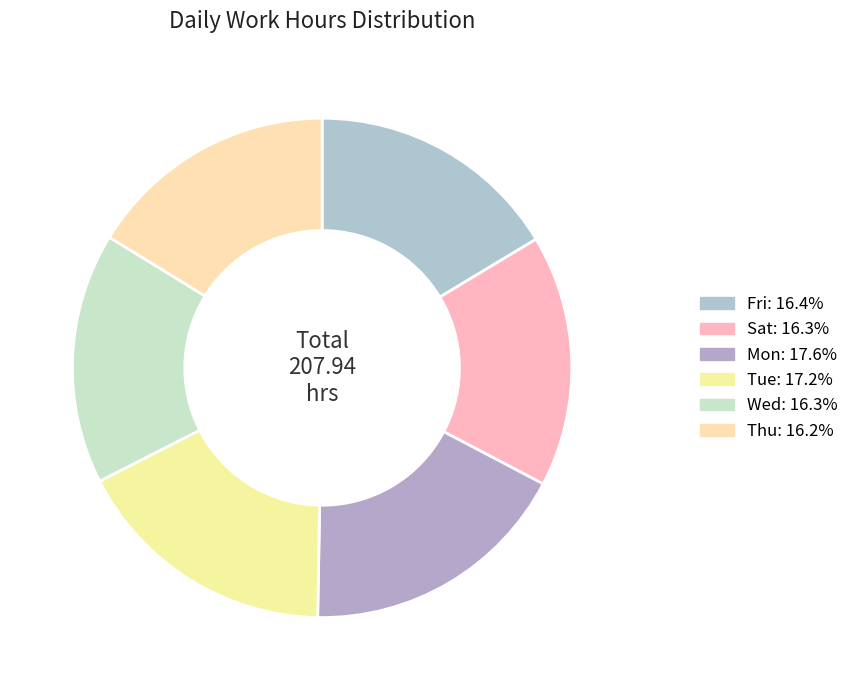

How many slices are in this pie chart?

6